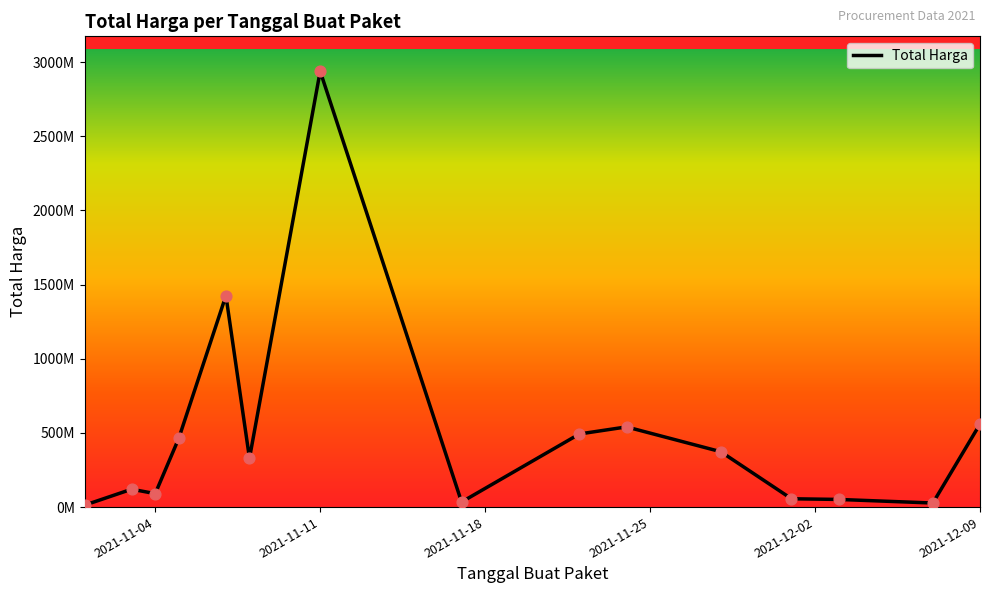

Is this an area chart (filled region under the line)?

No